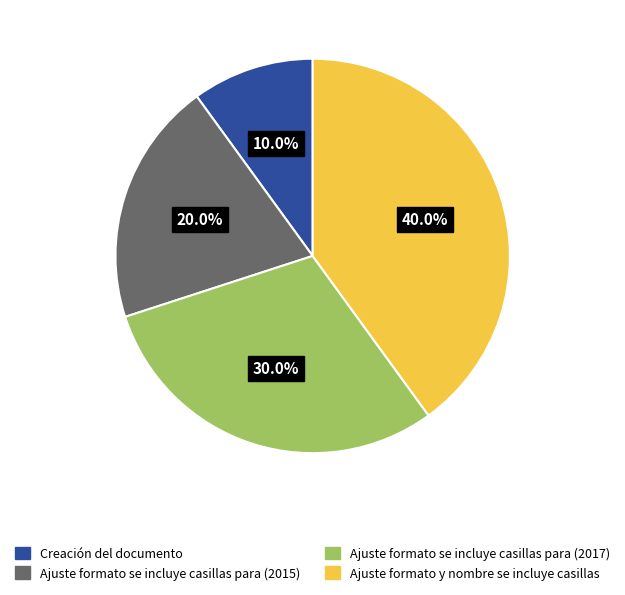

To the nearest percent, what is the average slice percentage?

25%